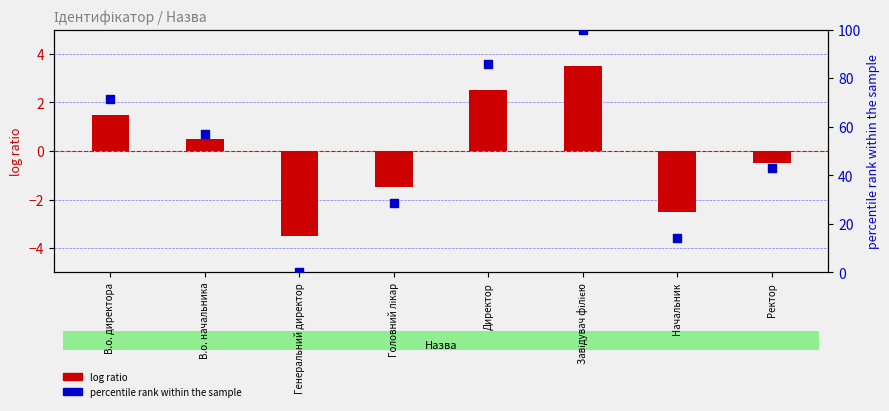

Which series contains the highest Y value?

percentile rank within the sample